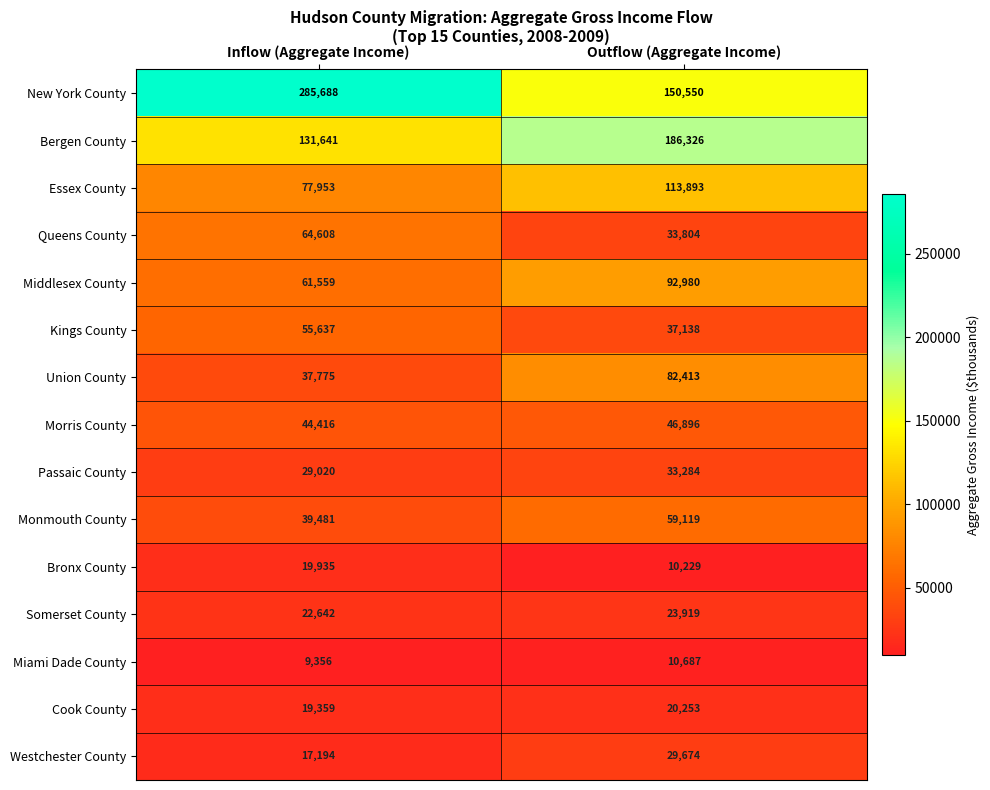

At which category is the sum across all series the highest?

Outflow (Aggregate Income)